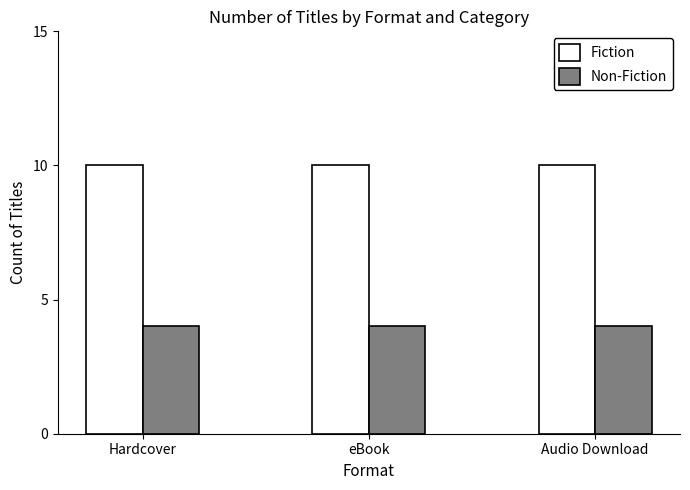

Reading left to right, list all the values displayed in this chart.

Fiction: 10	10	10
Non-Fiction: 4	4	4